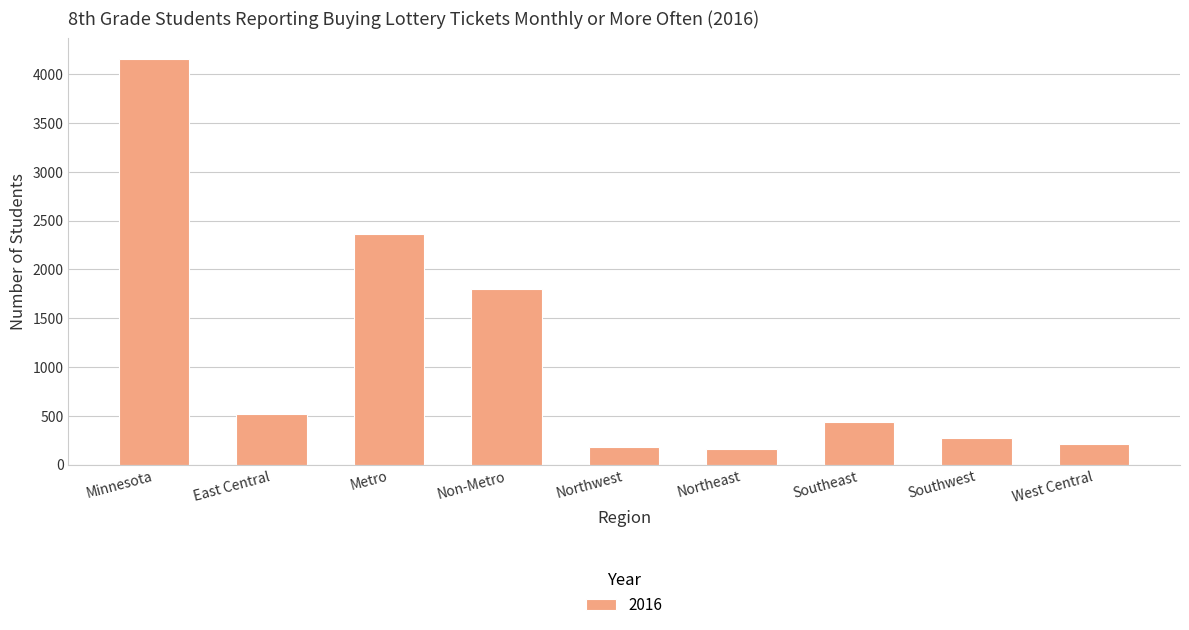

Is it true that the value at Southeast is 437?

True